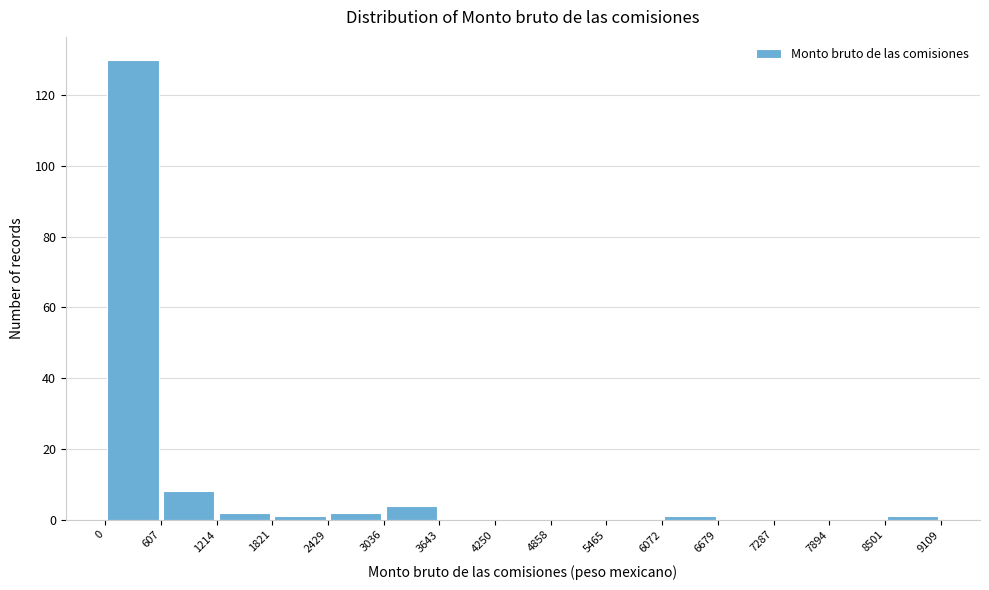

Reading left to right, transcribe this chart: for each bar, give the range it covers on the x-axis and its height. The values are not printed on the chart, so give them approximately, as read against the axis.

0 to 607: 130
607 to 1214: 8
1214 to 1821: 2
1821 to 2429: under 2
2429 to 3036: 2
3036 to 3643: 4
3643 to 4250: 0
4250 to 4858: 0
4858 to 5465: 0
5465 to 6072: 0
6072 to 6679: under 2
6679 to 7287: 0
7287 to 7894: 0
7894 to 8501: 0
8501 to 9109: under 2